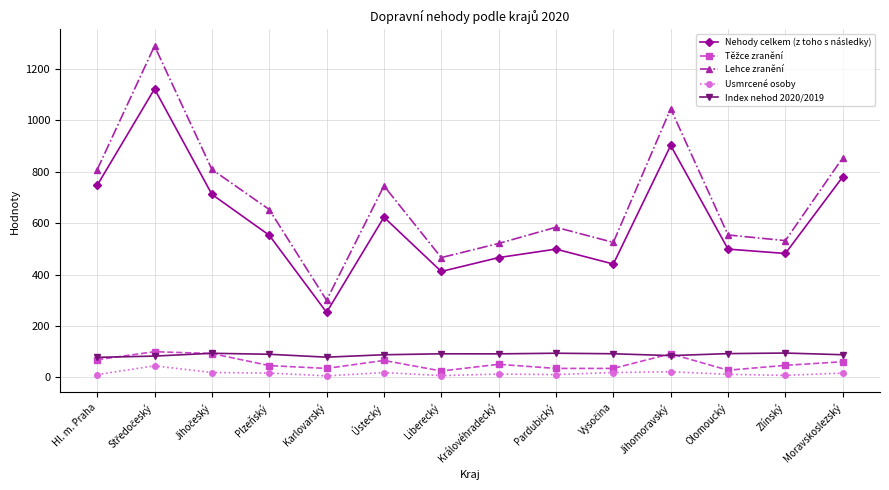

True or false: Lehce zranění and Index nehod 2020/2019 cross at least once.

False